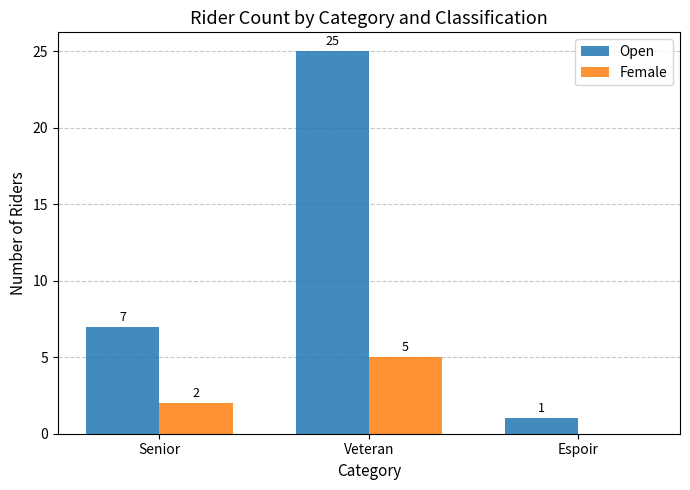

How many positive values does the Female series have?

2